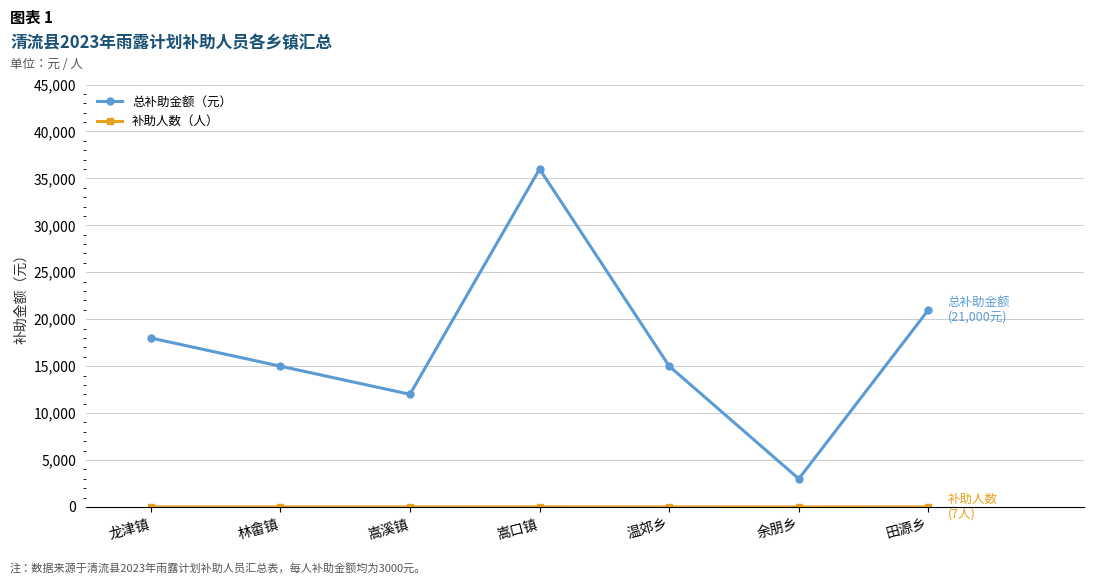

What is the approximate value of 总补助金额（元） at 嵩口镇, to the nearest 50?

36000